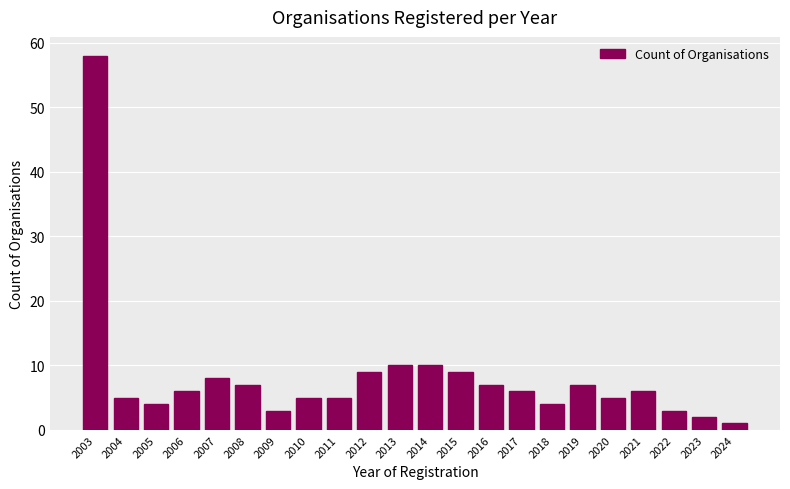

Reading right to left, transcribe all the data shown in this chart.

2024=1	2023=2	2022=3	2021=6	2020=5	2019=7	2018=4	2017=6	2016=7	2015=9	2014=10	2013=10	2012=9	2011=5	2010=5	2009=3	2008=7	2007=8	2006=6	2005=4	2004=5	2003=58